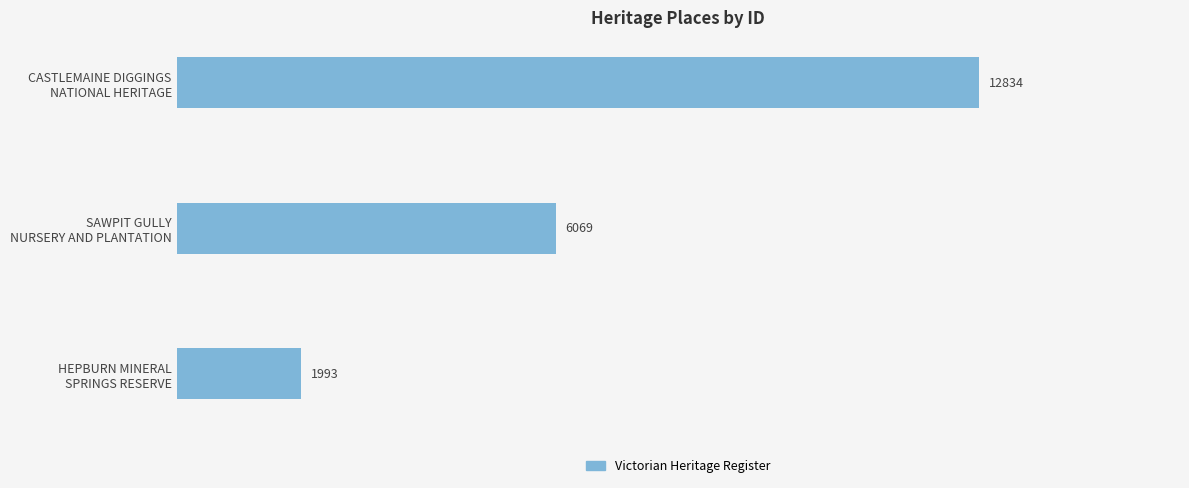

Are the bars horizontal?

Yes